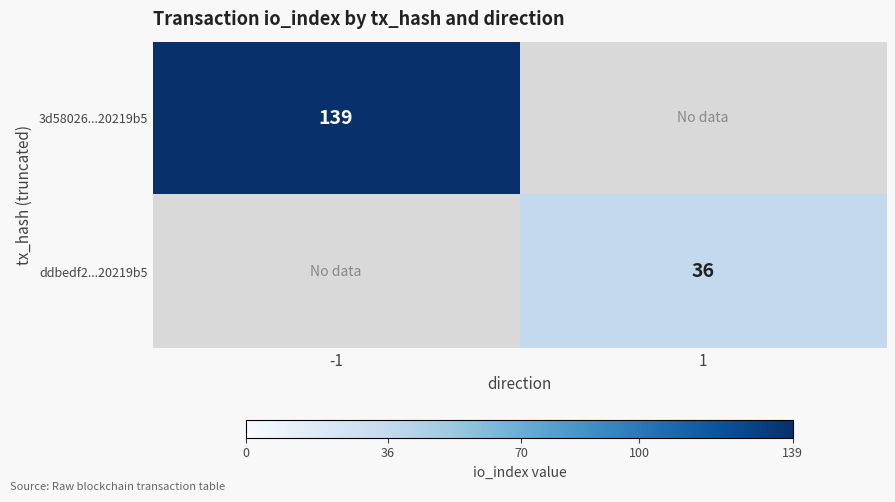

Is the value of 3d58026...20219b5 at -1 greater than the value of ddbedf2...20219b5 at 1?

Yes